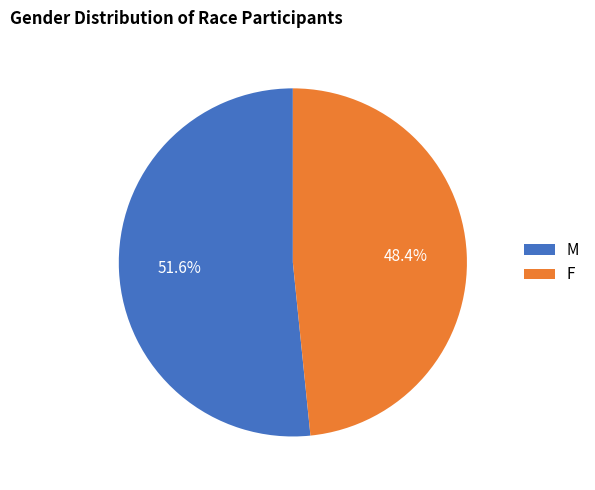

To the nearest percent, what is the difference between the M and F slice percentages?

3%